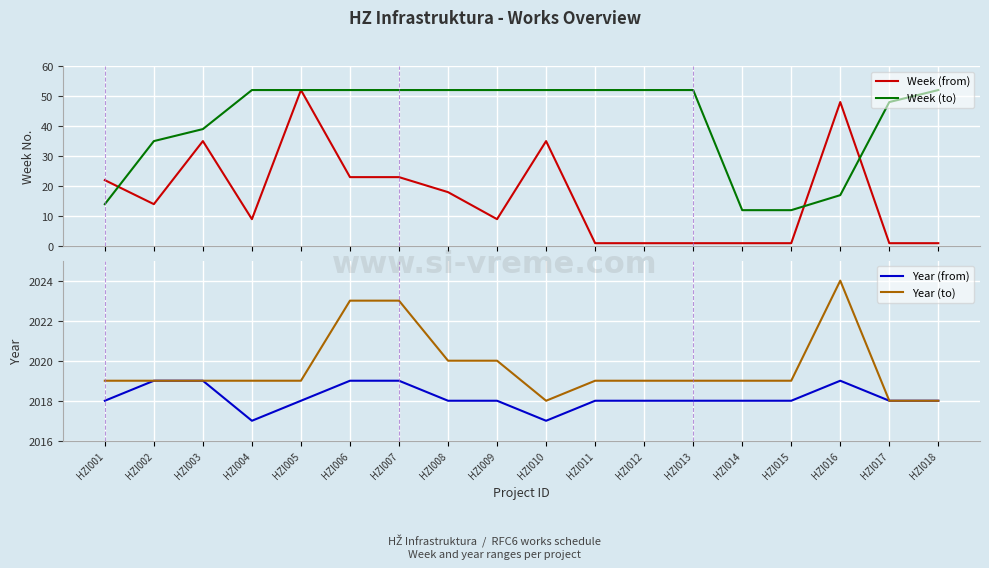

Is the value of Year (from) at HZI002 greater than the value of Week (to) at HZI018?

Yes